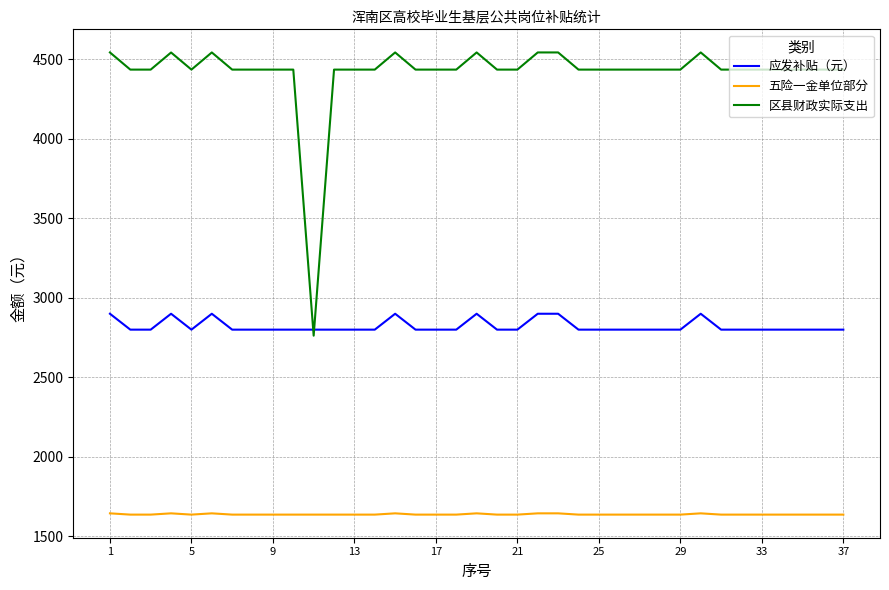

List the series in order of their peak value, highest first.

区县财政实际支出, 应发补贴（元）, 五险一金单位部分